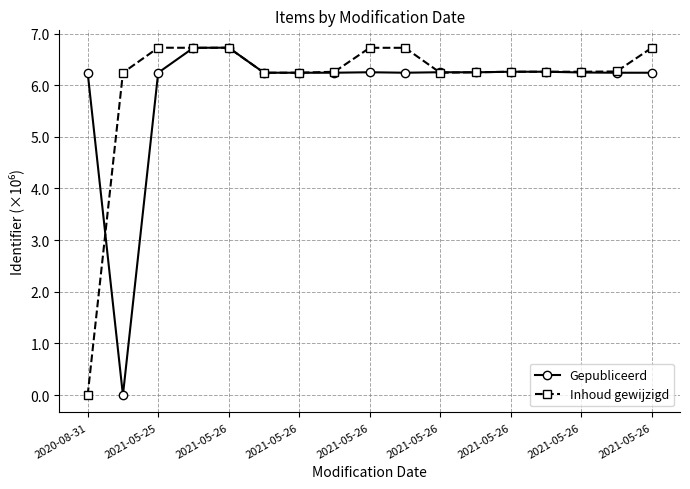

What is the difference between the maximum and minimum values in the Gepubliceerd series?

6.7